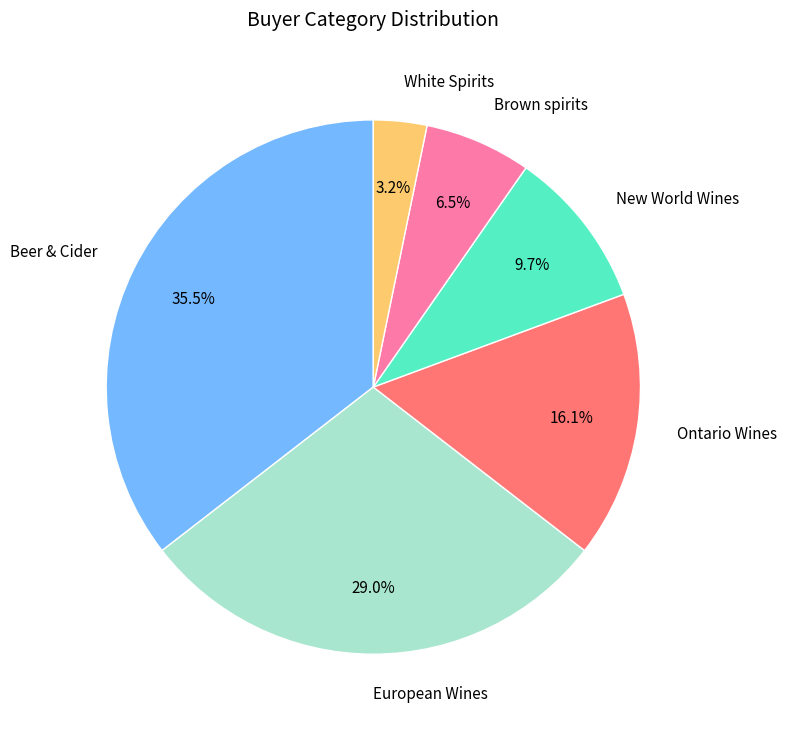

How many slices are in this pie chart?

6